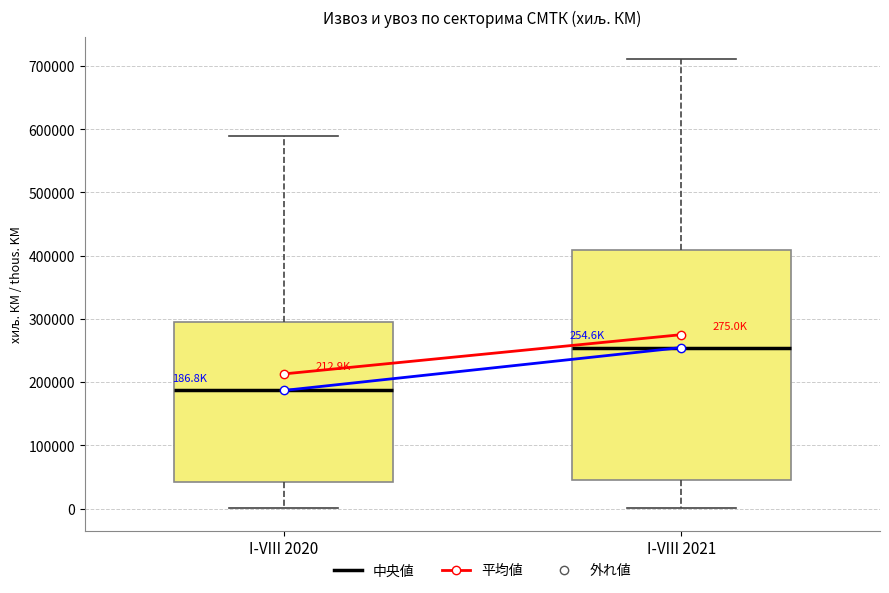

Which box is the tallest, from its lower edge to its upper edge?

I-VIII 2021